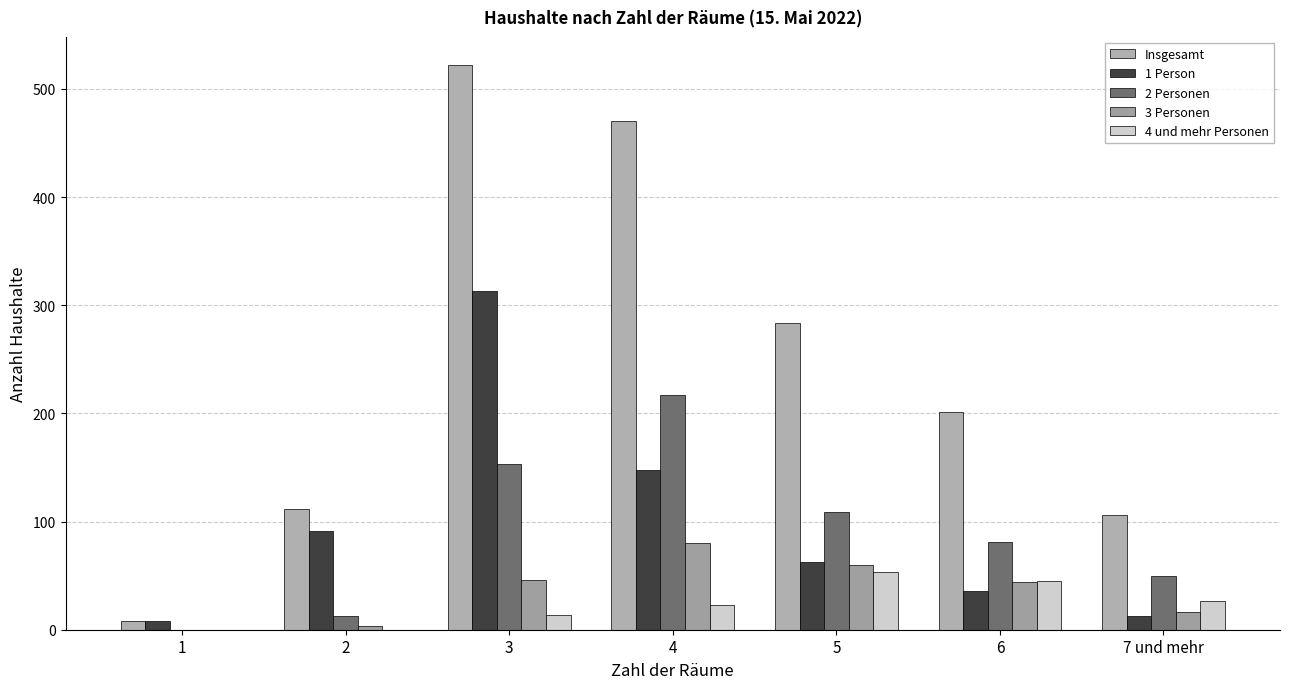

What is the label of the 2nd bar from the right?

6